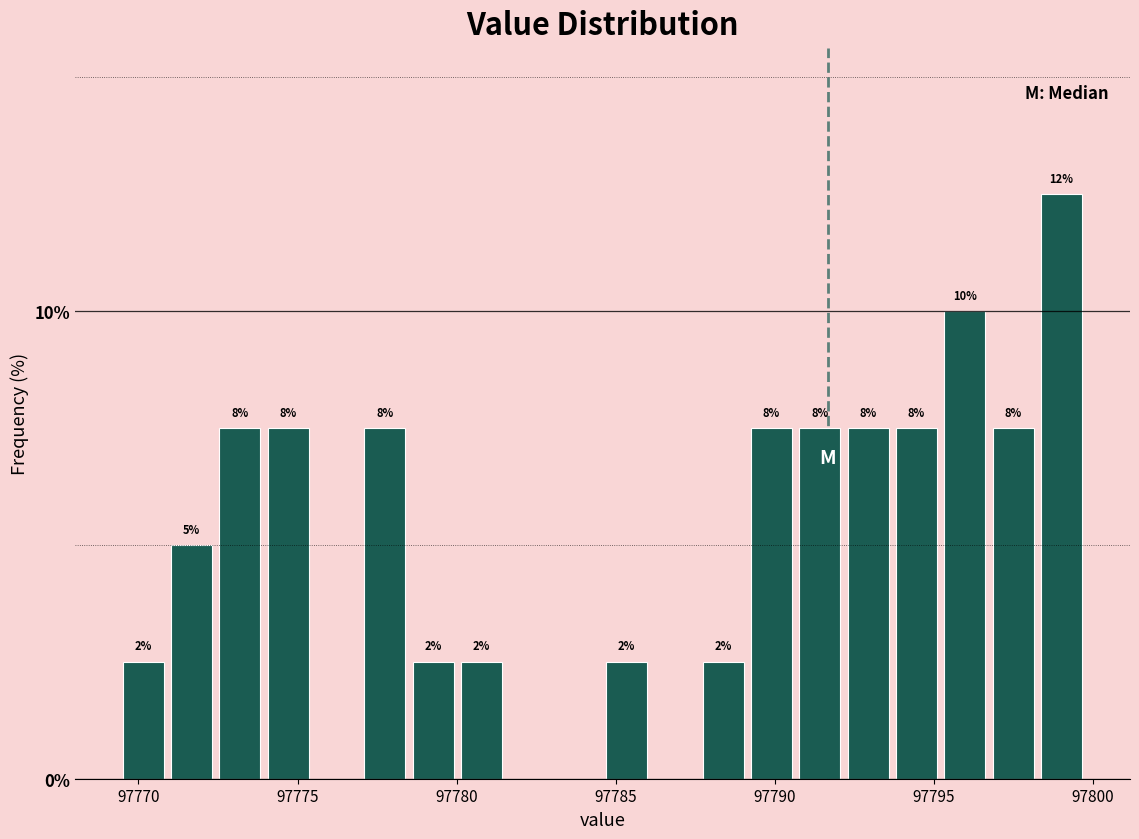

Around what value on the x-axis is the tallest bar? Give the approximate position of its centre, as read against the axis.

97799.0